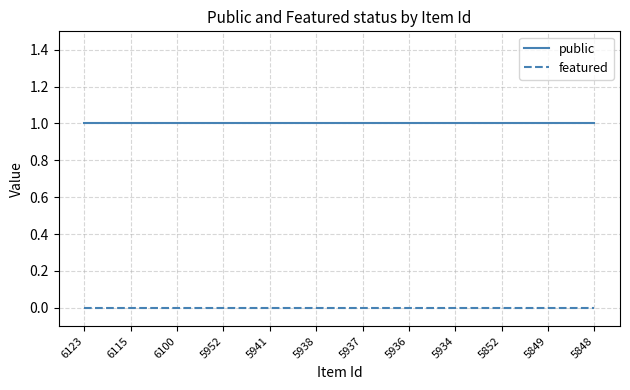

What is the spread (max minus min) of values at 6115?

1